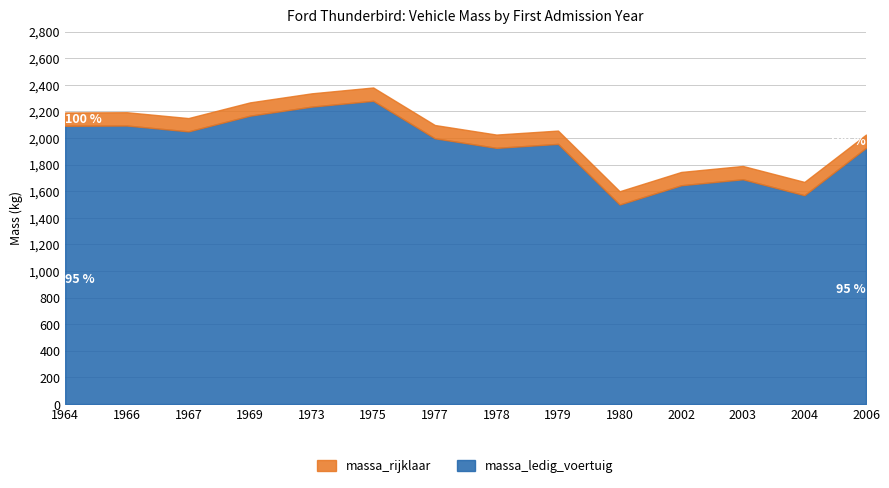

Which series has the largest total across all categories?

massa_rijklaar